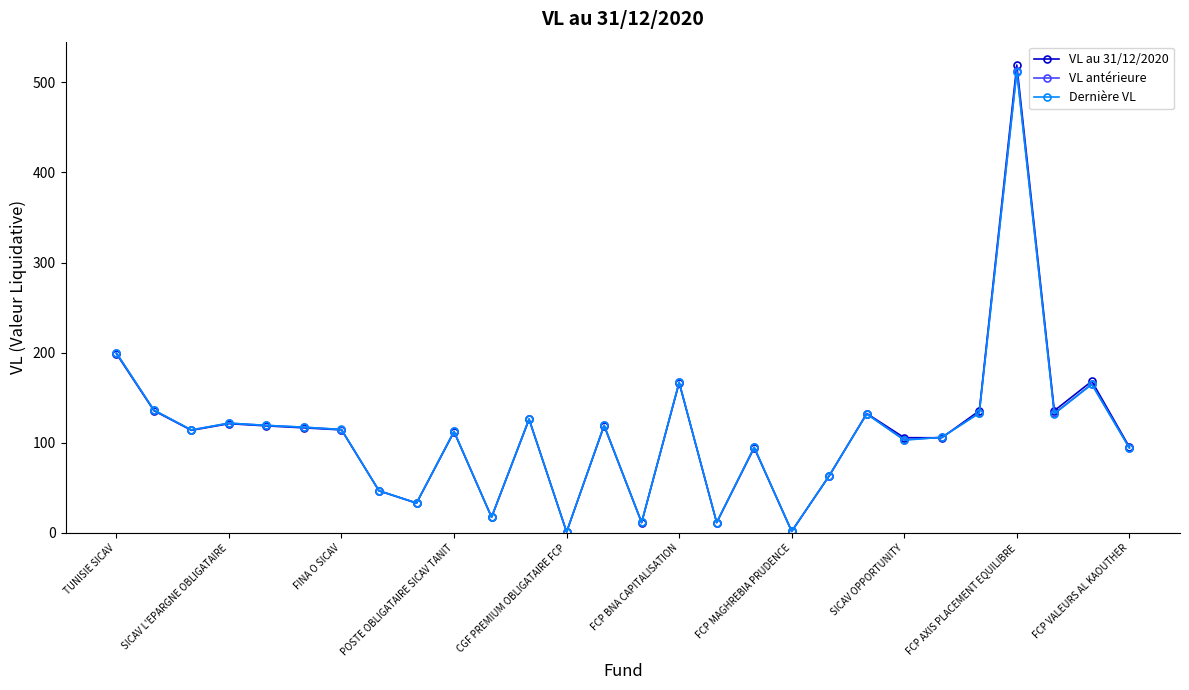

At how many categories does at least one series exceed 101?

18